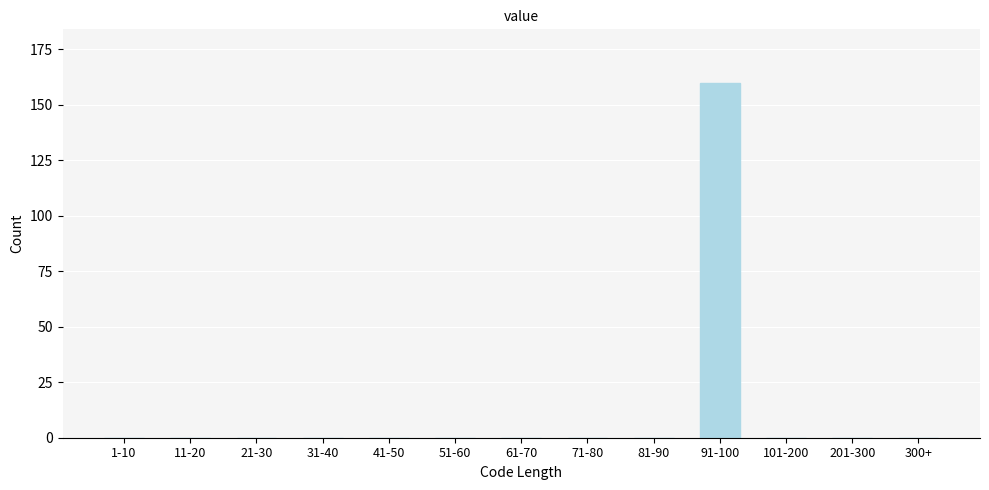

Reading left to right, extract all data points from this chart.

1-10=0	11-20=0	21-30=0	31-40=0	41-50=0	51-60=0	61-70=0	71-80=0	81-90=0	91-100=160	101-200=0	201-300=0	300+=0